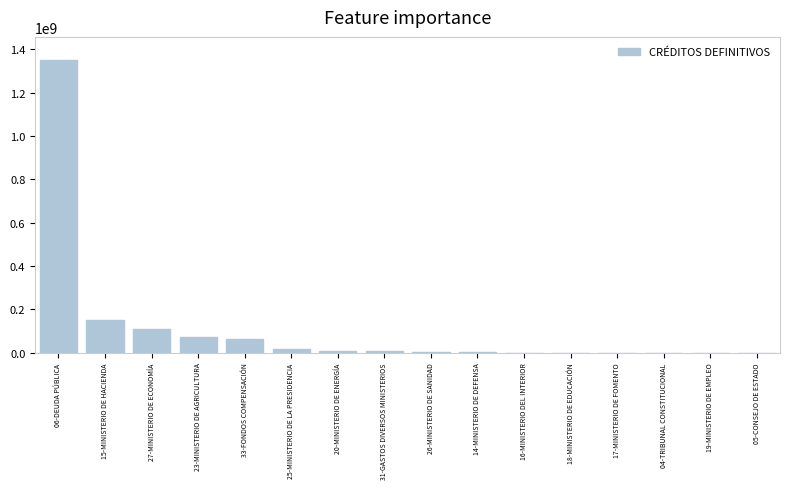

What is the sum of all values?

1791223941.5